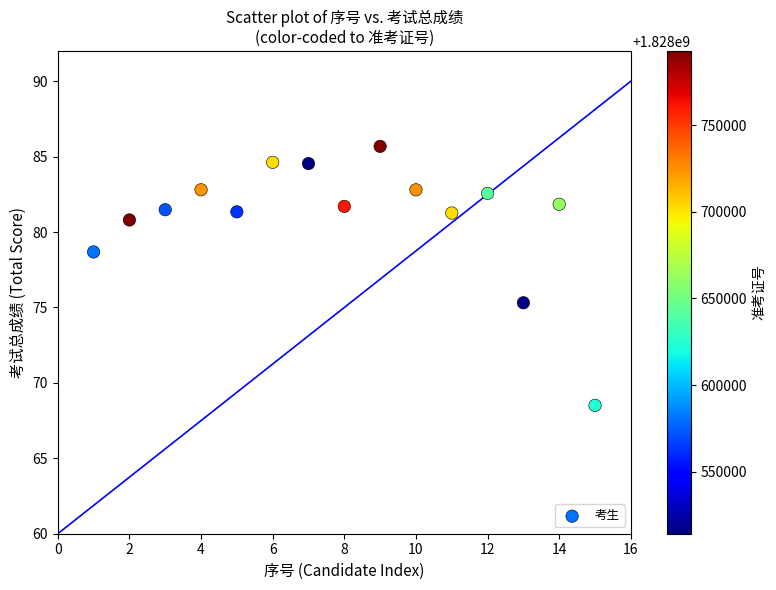

What is the range of X values (max minus min)?

14.0